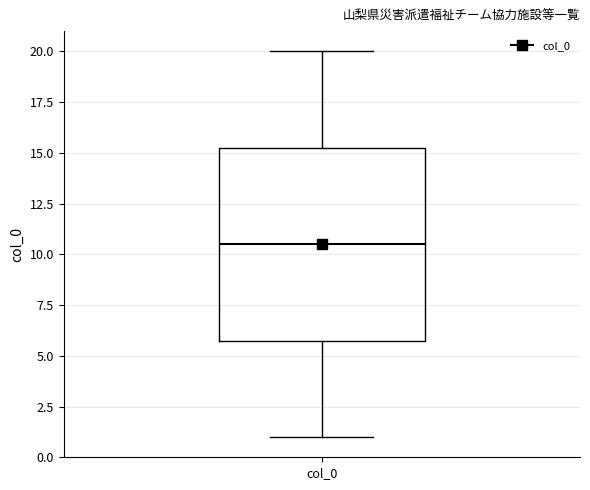

Read this box plot against the y-axis: the position of the median line, the range covered by the box, and the ends of both whiskers. The values are not printed on the chart, so give them approximately, as read against the axis.

median 10.5, box 6.0 to 15.5, whiskers 1.0 to 20.0